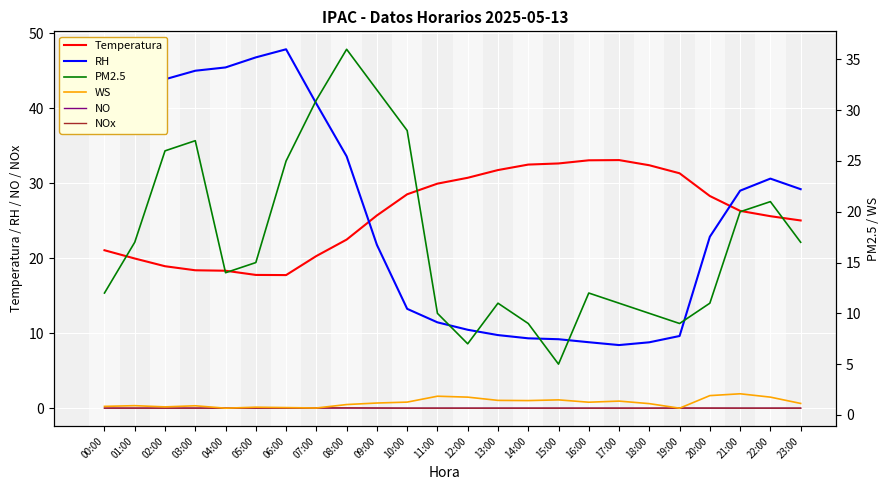

Where do RH and Temperatura first cross each other?

08:00 and 09:00